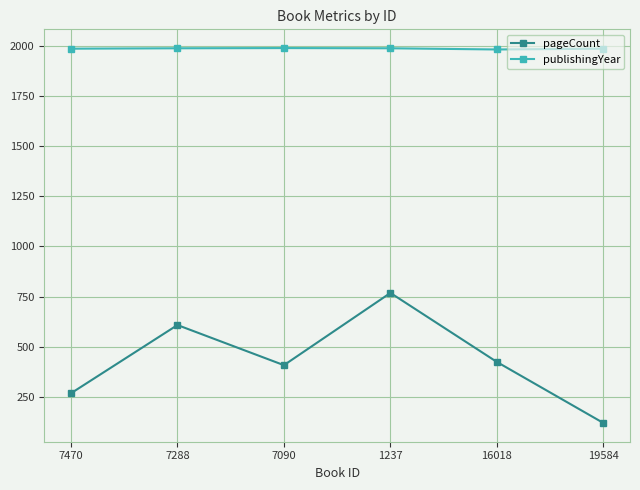

At 7288, list the series in order from largest to smallest.

publishingYear, pageCount